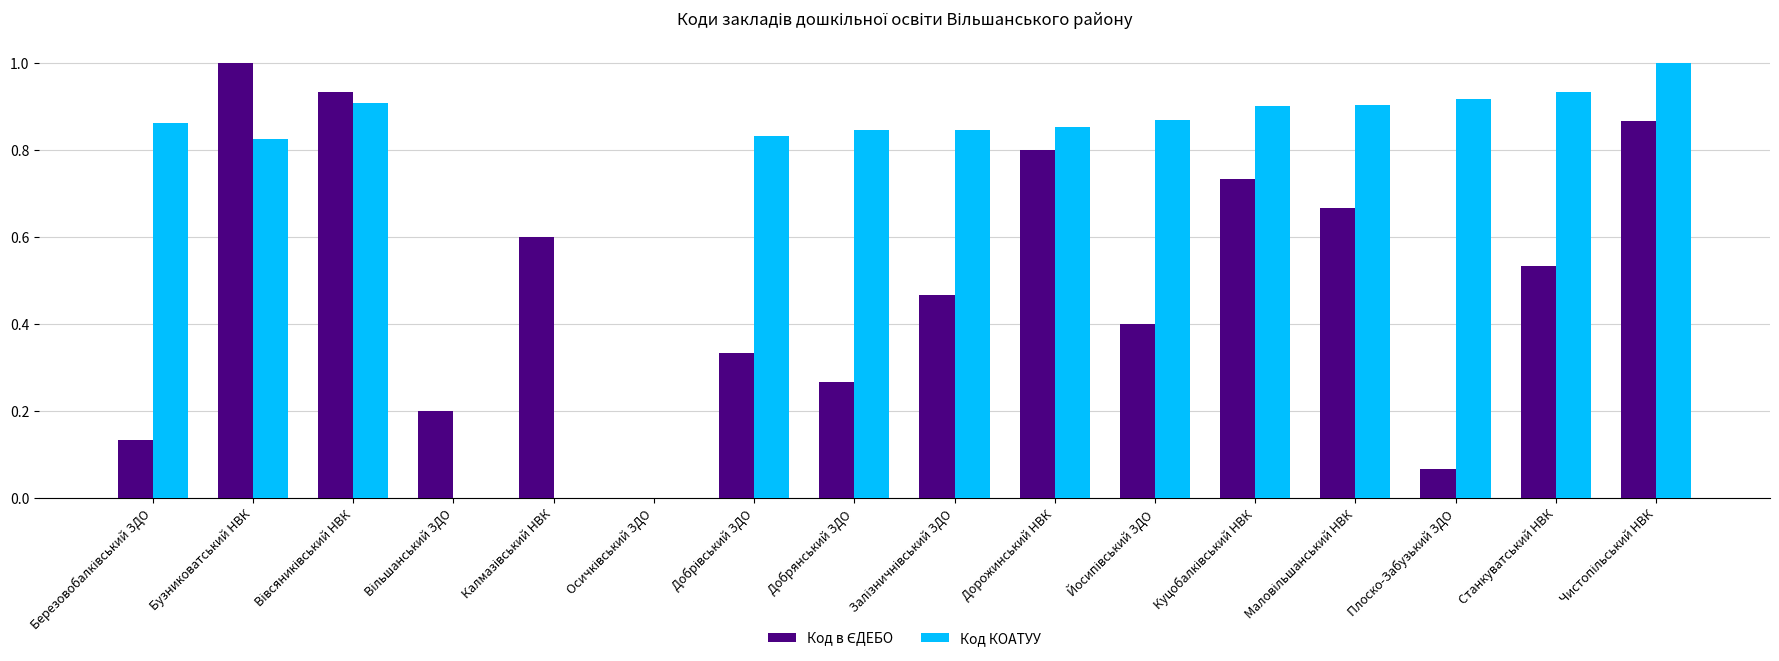

What is the total value across all series at Бузниковатський НВК?

1.8